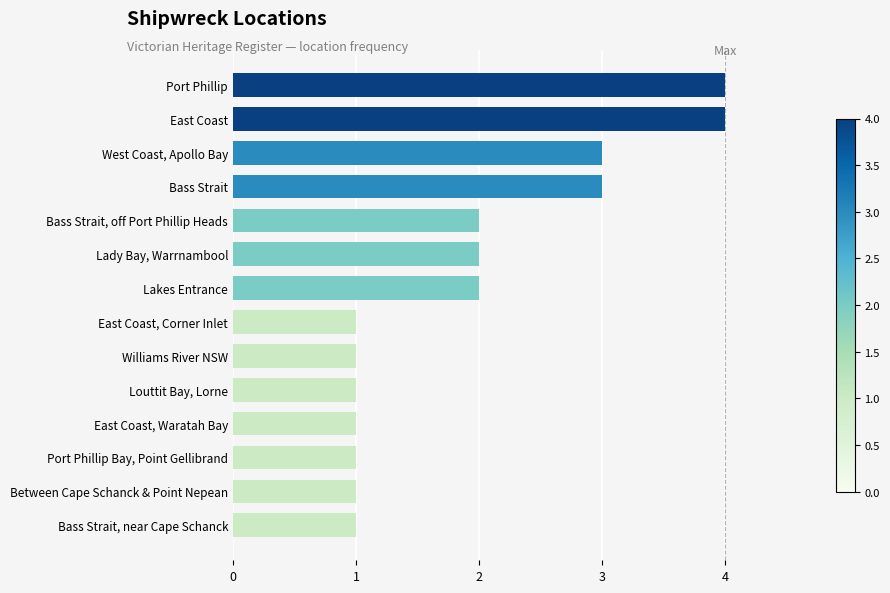

Is it true that the value at Louttit Bay, Lorne is 0?

False